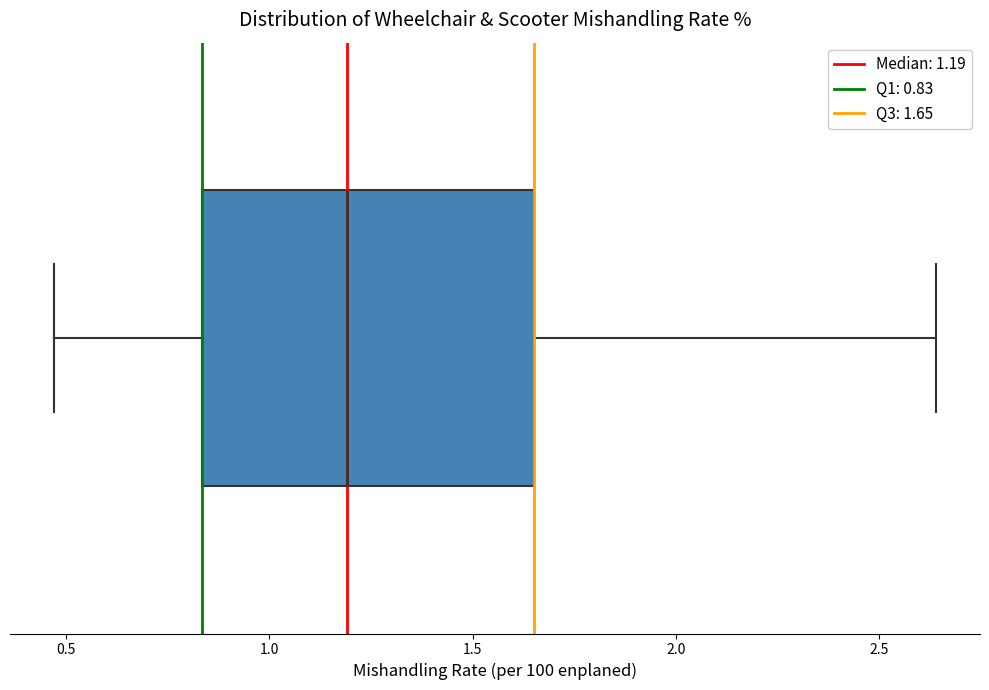

Where is the right edge of the box on the x-axis? The values are not printed on the chart, so give them approximately, as read against the axis.

1.65